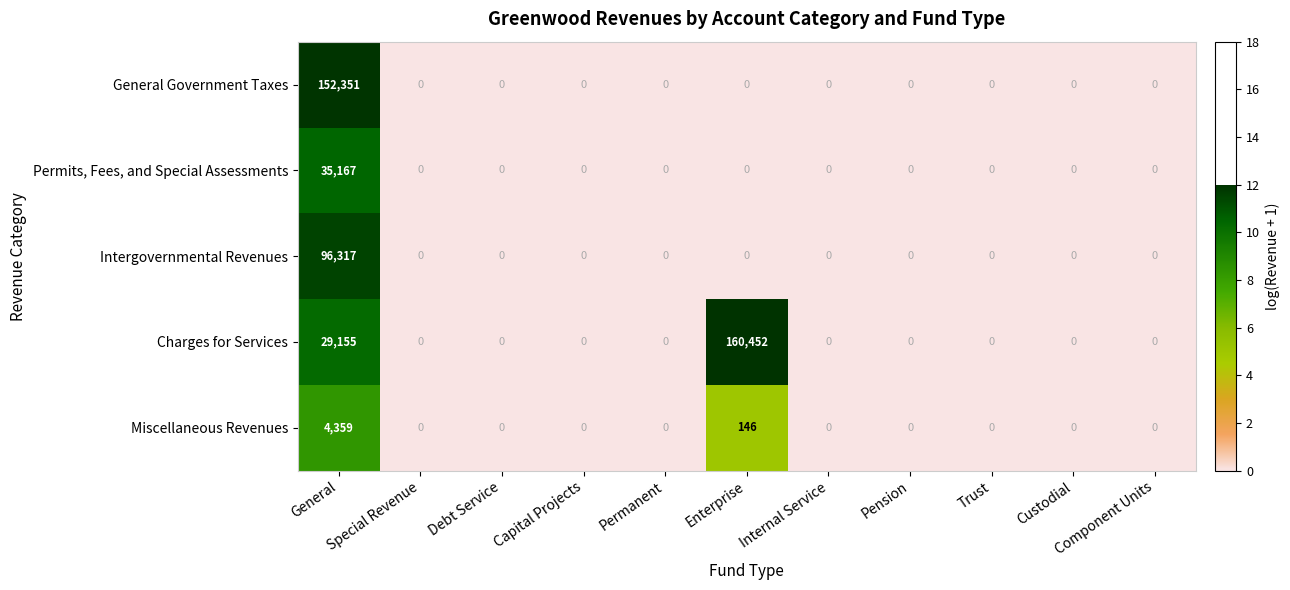

List the series in order of their overall mean, highest first.

Charges for Services, General Government Taxes, Intergovernmental Revenues, Permits, Fees, and Special Assessments, Miscellaneous Revenues